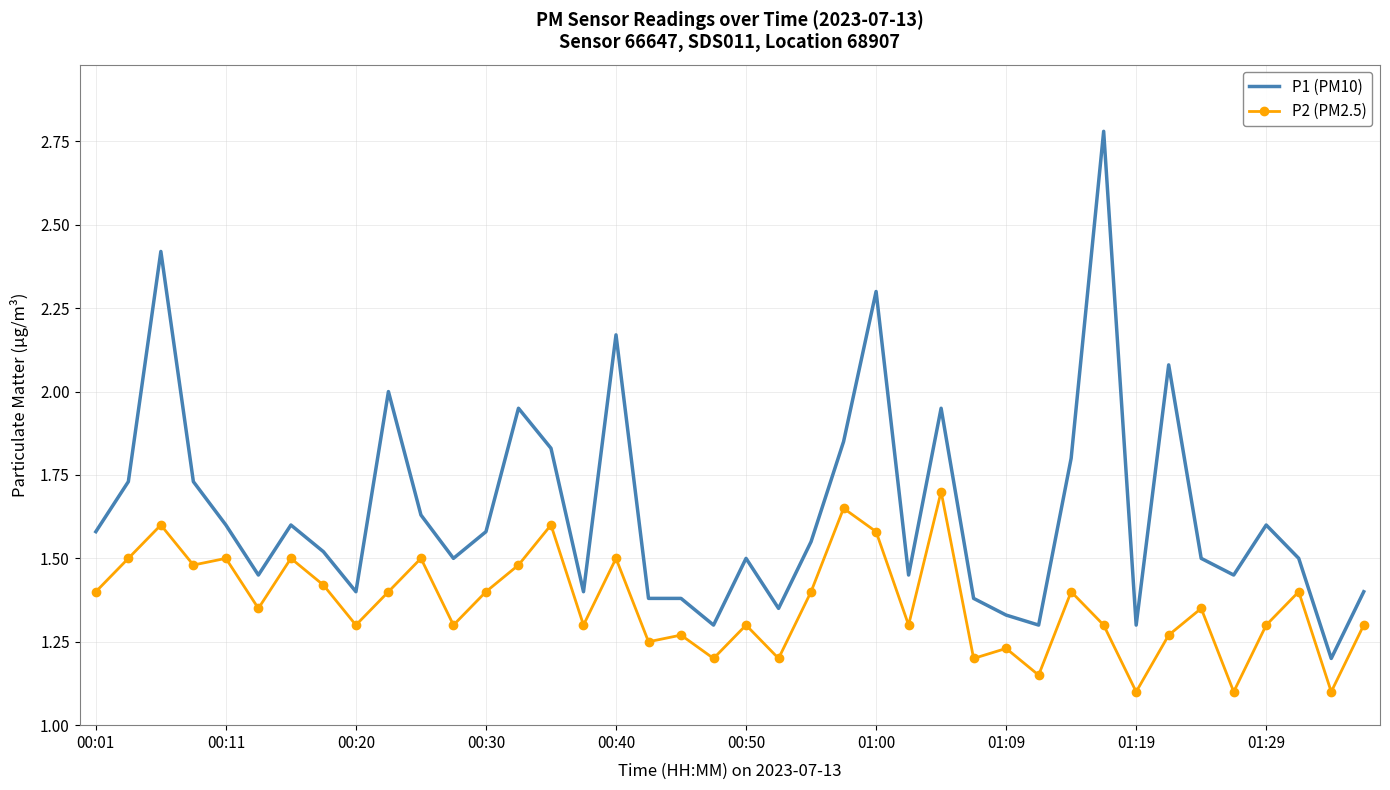

True or false: P1 (PM10) and P2 (PM2.5) cross at least once.

False